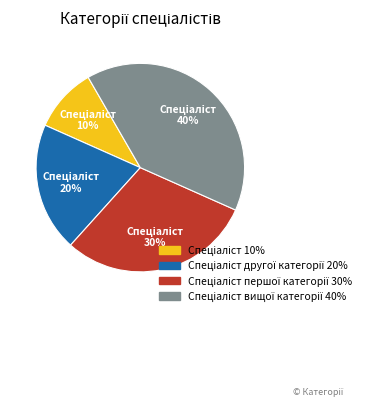

To the nearest percent, what is the average slice percentage?

25%